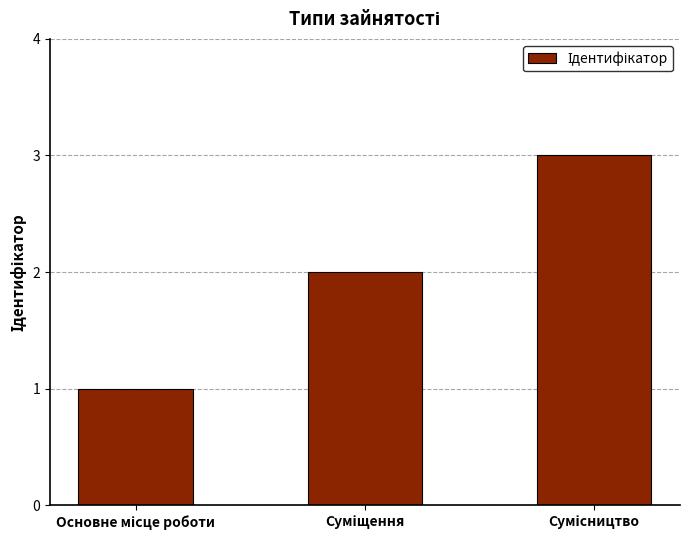

What is the maximum value shown in the chart?

3